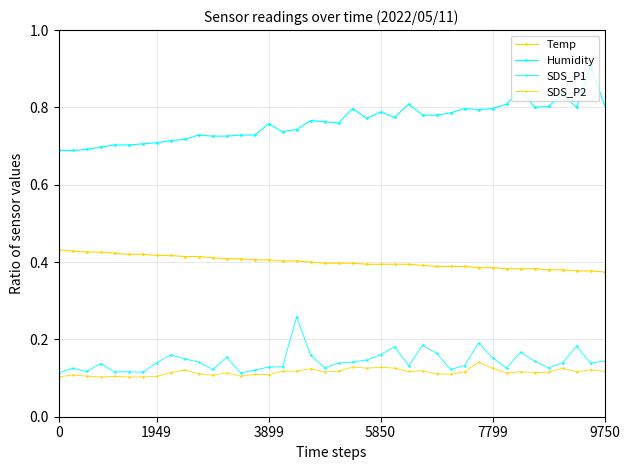

How many lines are shown in the chart?

4